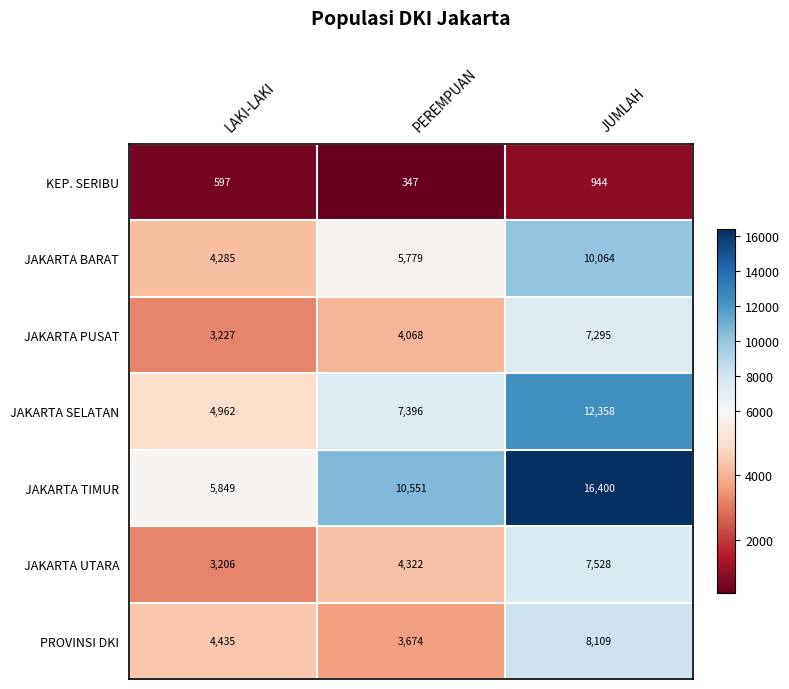

Is the value of JAKARTA PUSAT at LAKI-LAKI greater than the value of JAKARTA BARAT at JUMLAH?

No